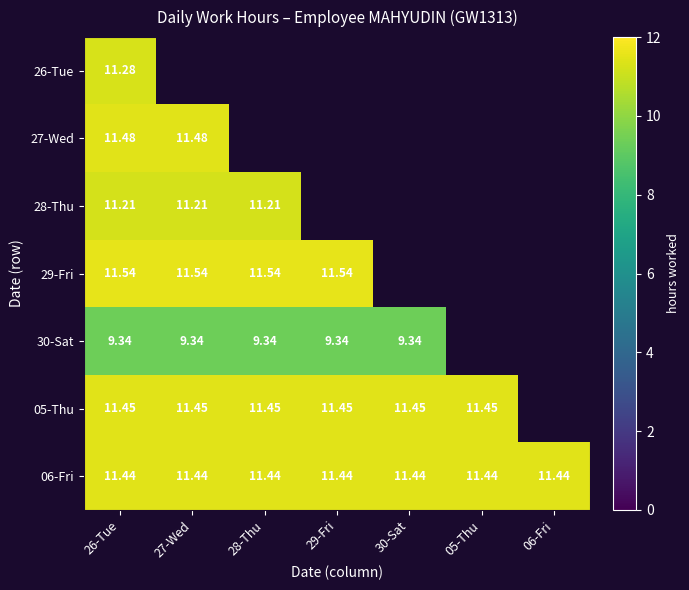

Which has a higher value, 05-Thu or 29-Fri?

29-Fri